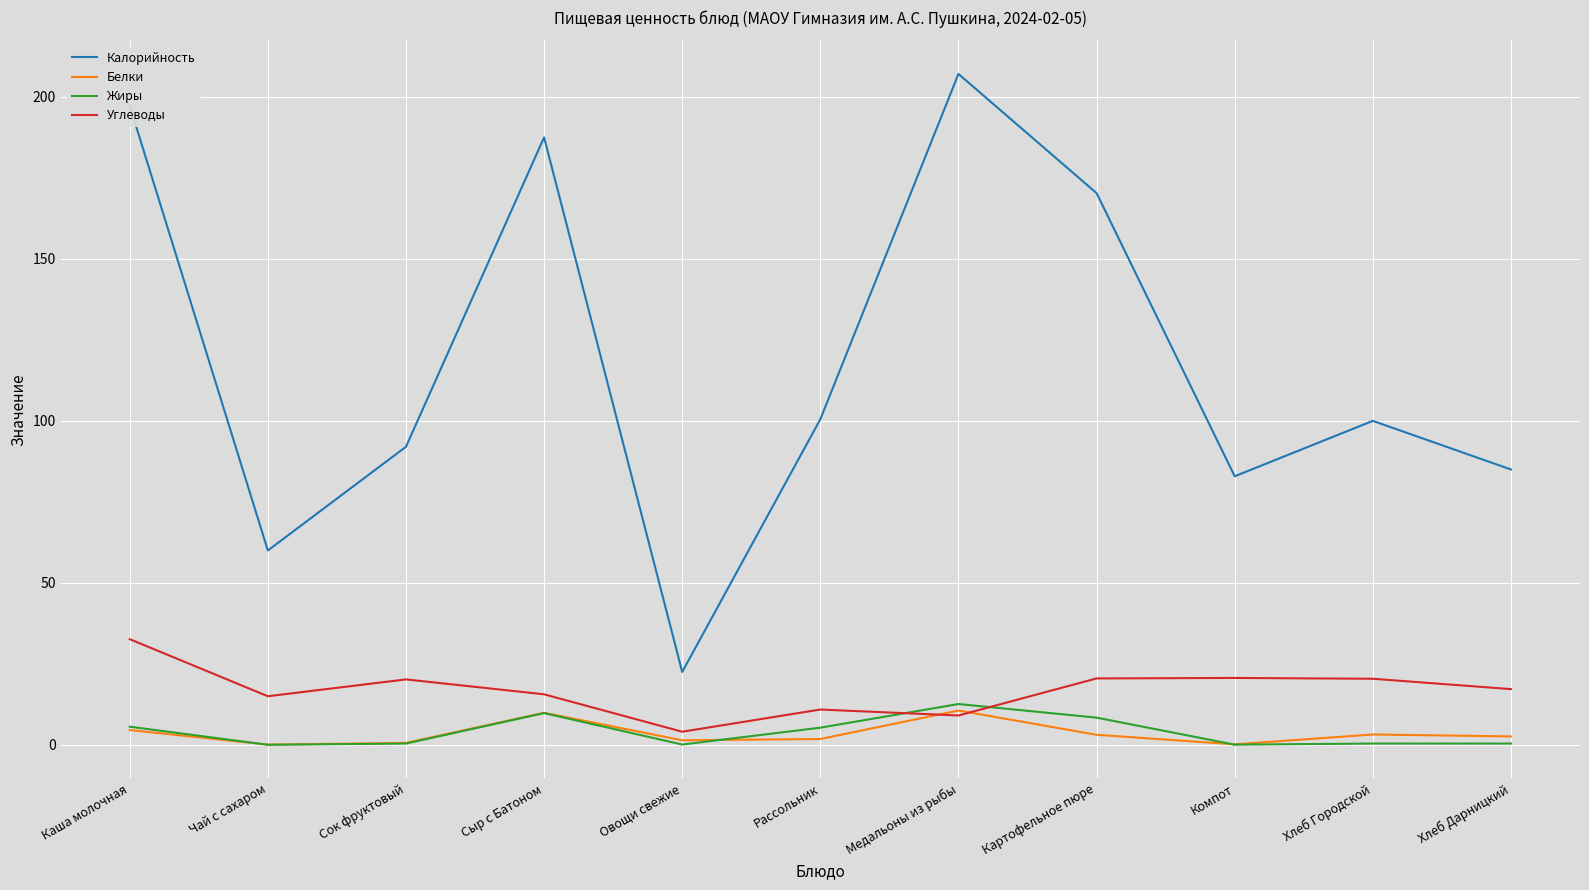

What is the approximate value of Углеводы at Медальоны из рыбы?

9.1